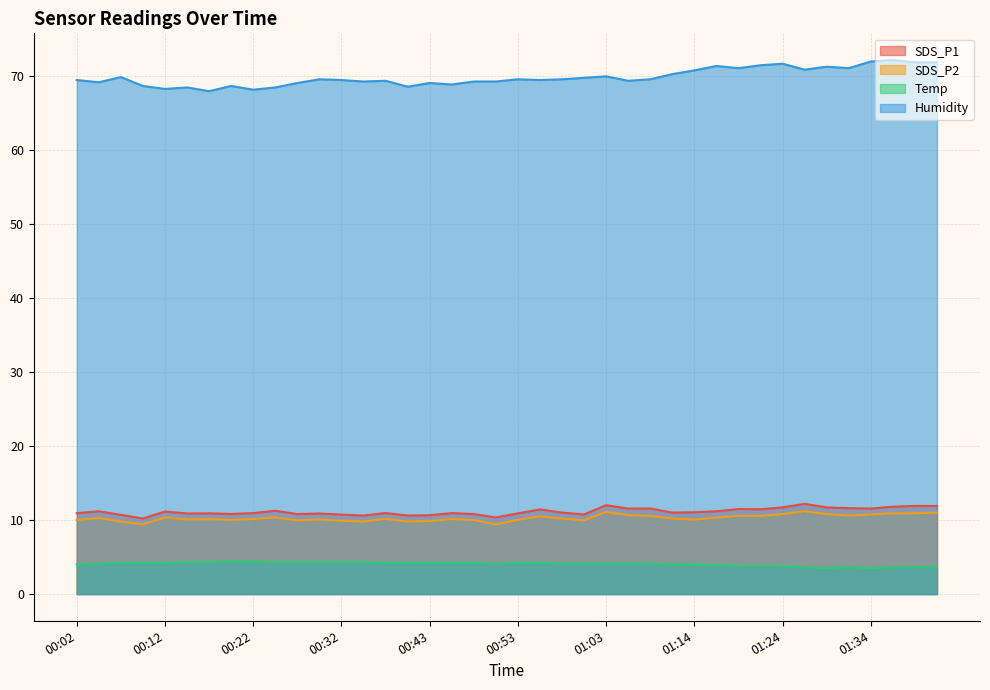

Where does the SDS_P2 series first go above 10?

00:02